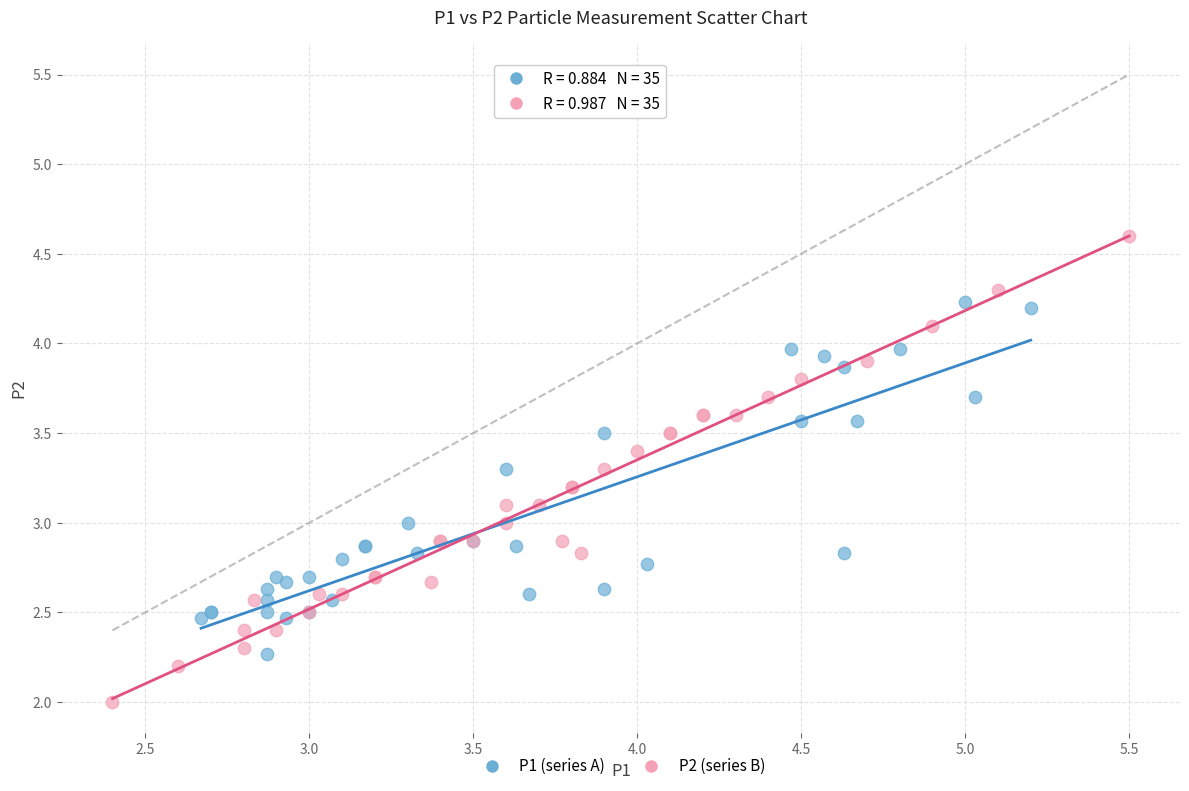

Which series has the widest spread of Y values?

P2 (series B)